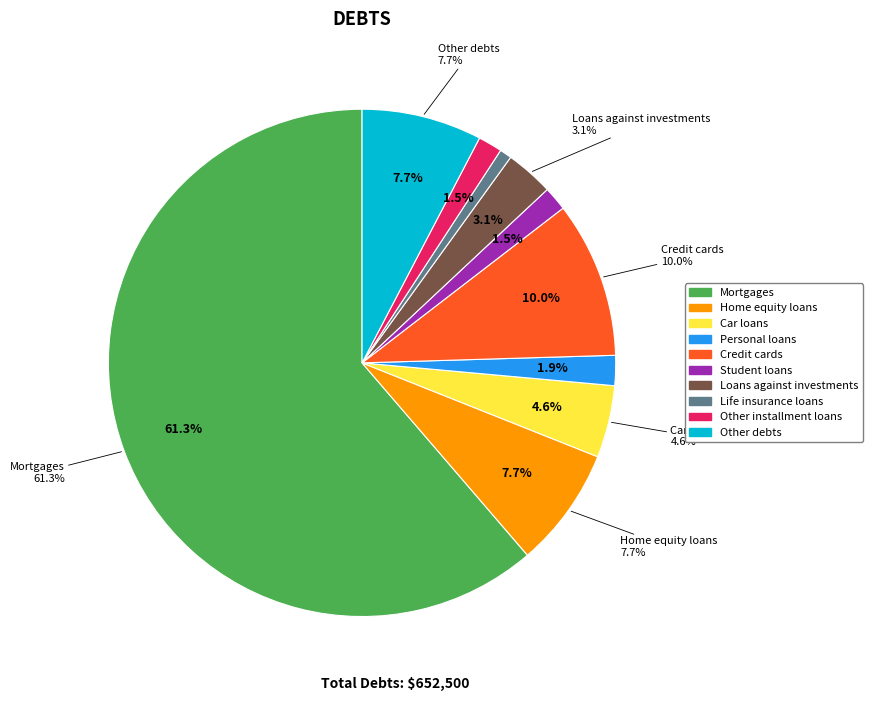

What percentage is the Personal loans slice, to the nearest percent?

2%